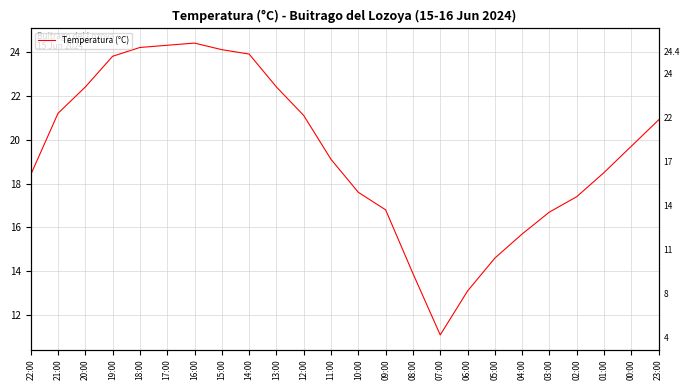

List the labels in order of value, largest first.

16:00, 17:00, 18:00, 15:00, 14:00, 19:00, 20:00, 13:00, 21:00, 12:00, 23:00, 00:00, 11:00, 01:00, 22:00, 10:00, 02:00, 09:00, 03:00, 04:00, 05:00, 08:00, 06:00, 07:00